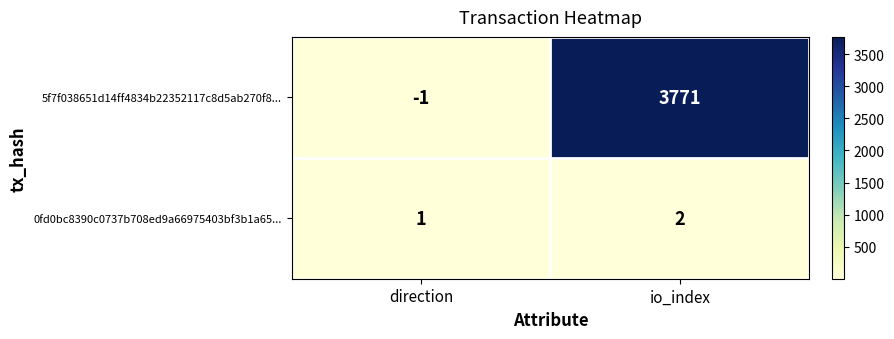

What is the sum of all 5f7f038651d14ff4834b22352117c8d5ab270f8... values?

3770